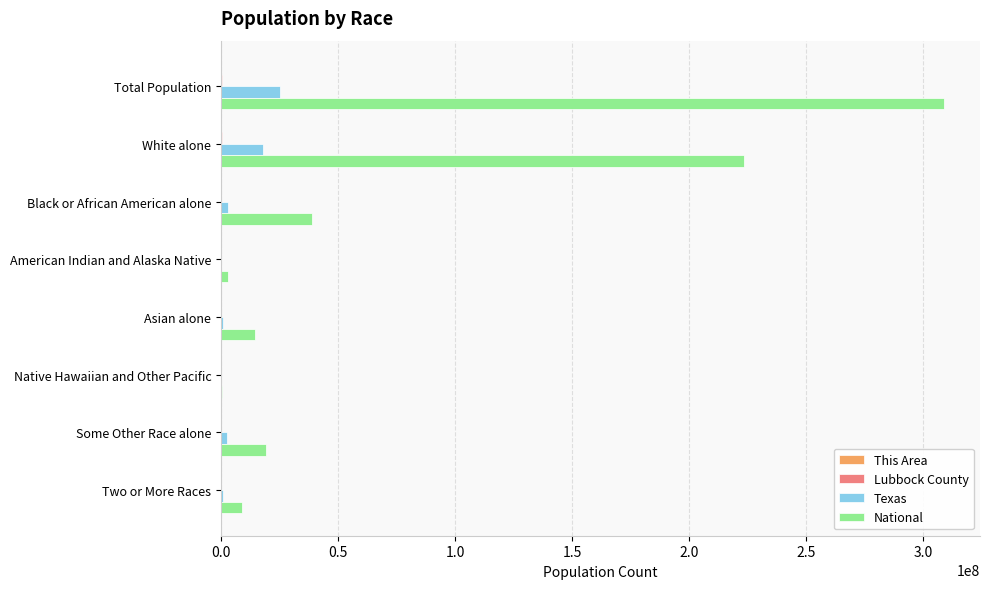

What is the maximum value shown in the chart?

308745538